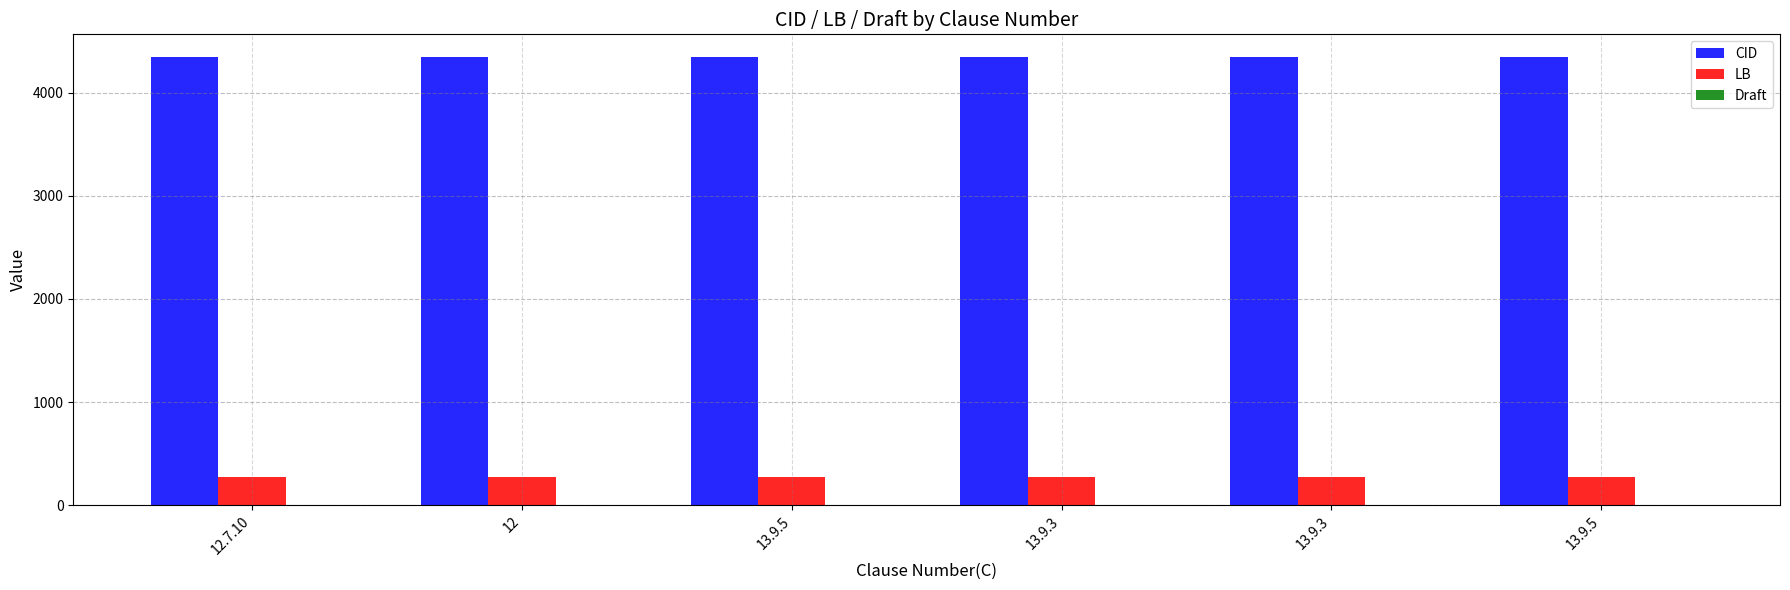

Which has a higher value, 12.7.10 or 13.9.5?

12.7.10